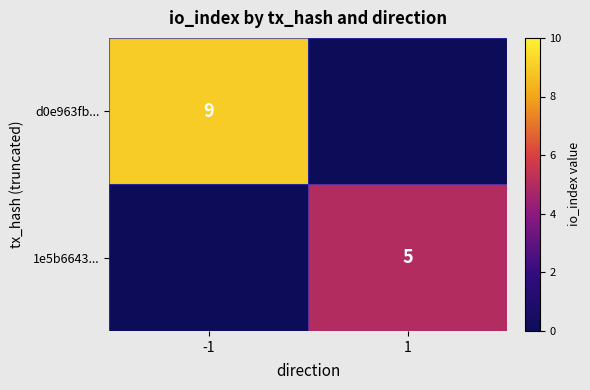

True or false: d0e963fb... has a value of 9 at -1.

True